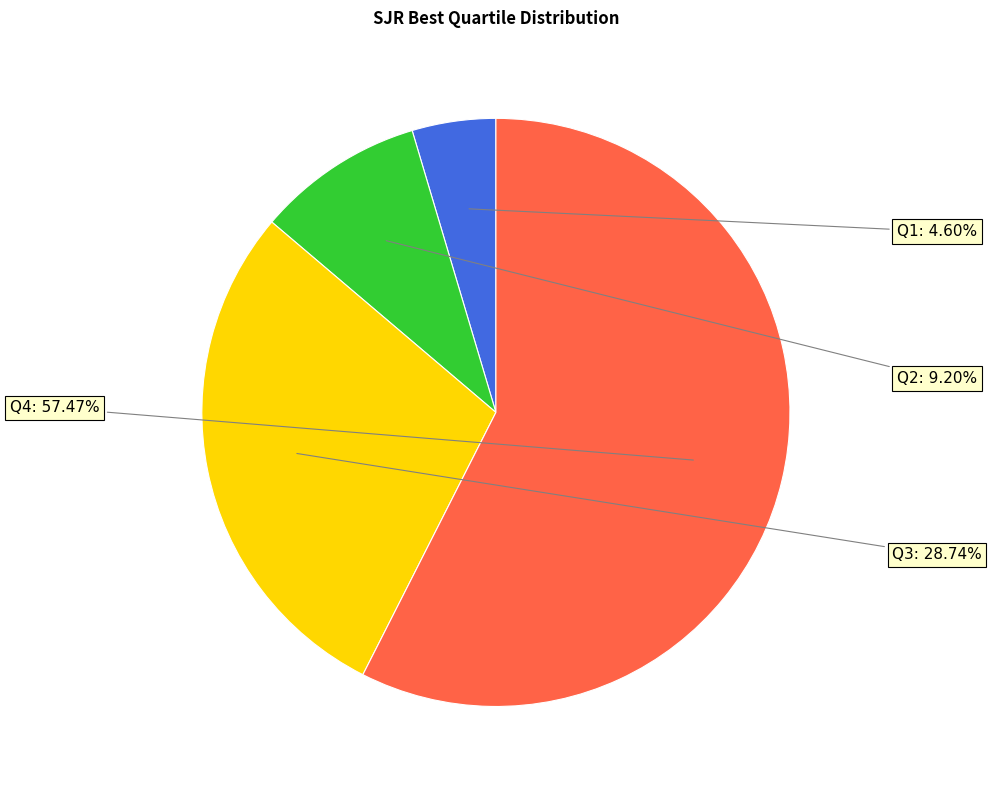

True or false: Q3 accounts for 29% of the total.

True